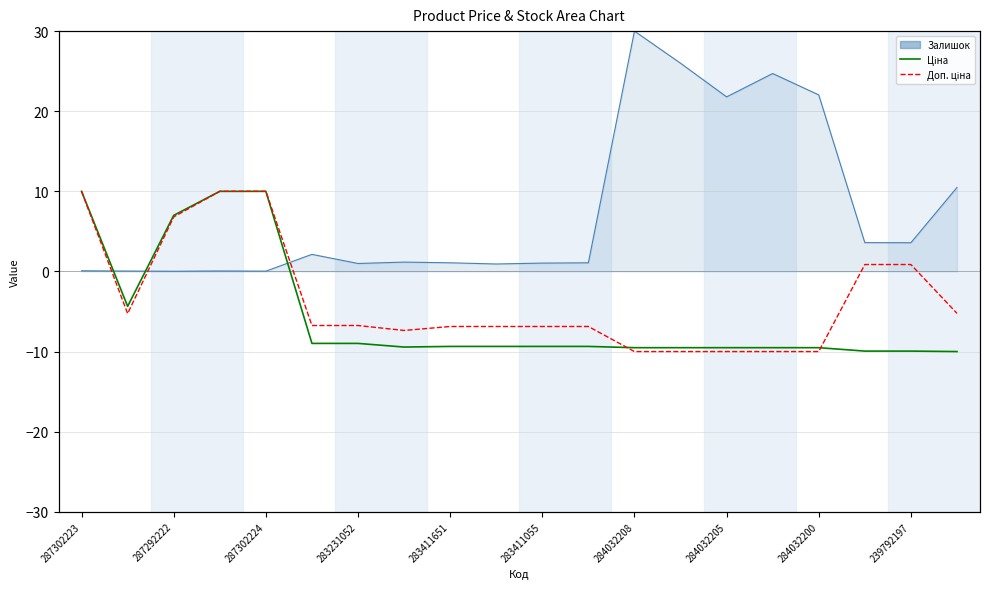

What is the value of the Ціна point at the 11th from the left?

-9.4